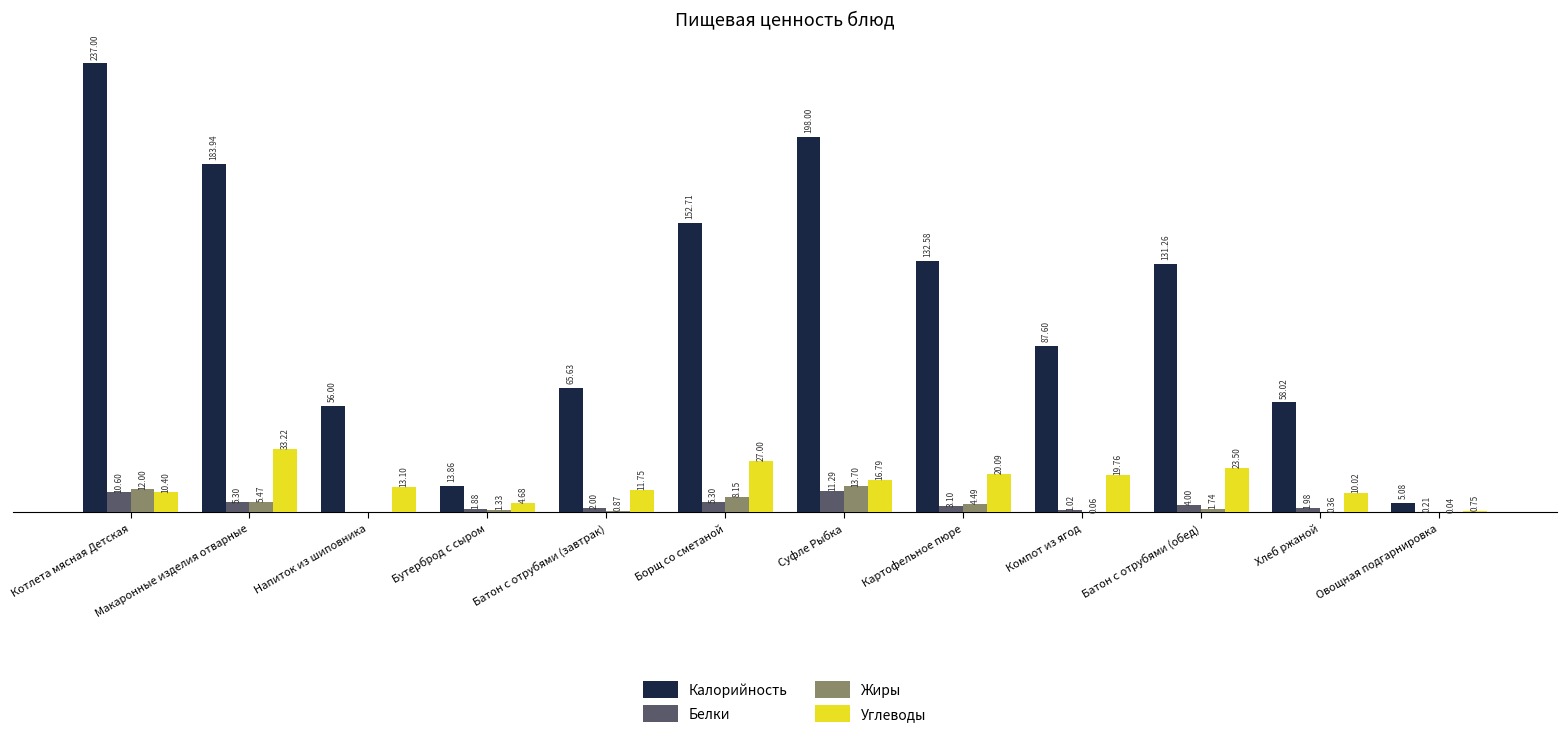

Between Борщ со сметаной and Суфле Рыбка, which series saw the biggest shift?

Калорийность